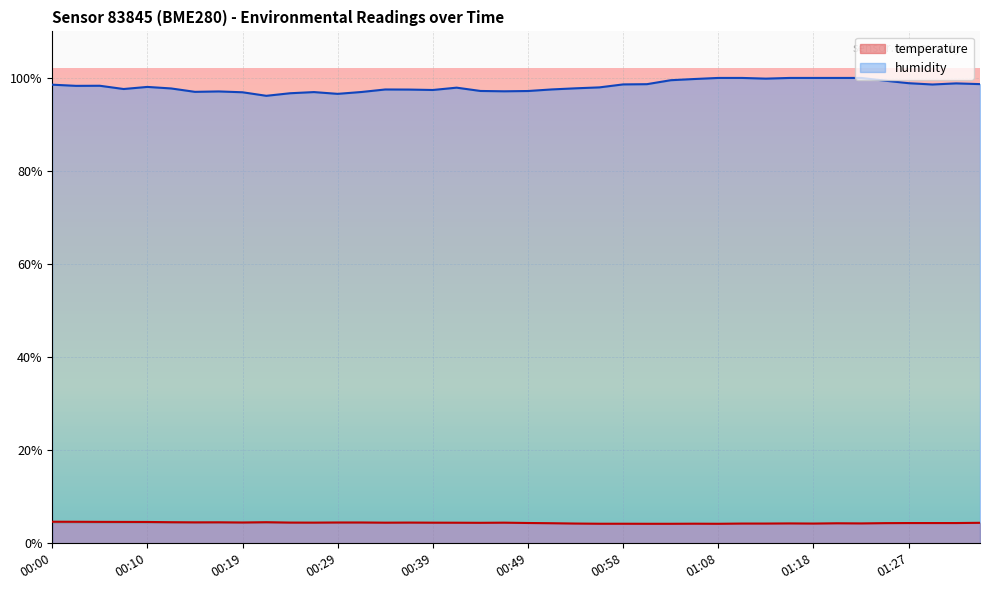

True or false: temperature has more than 2 interior local peaks.

True